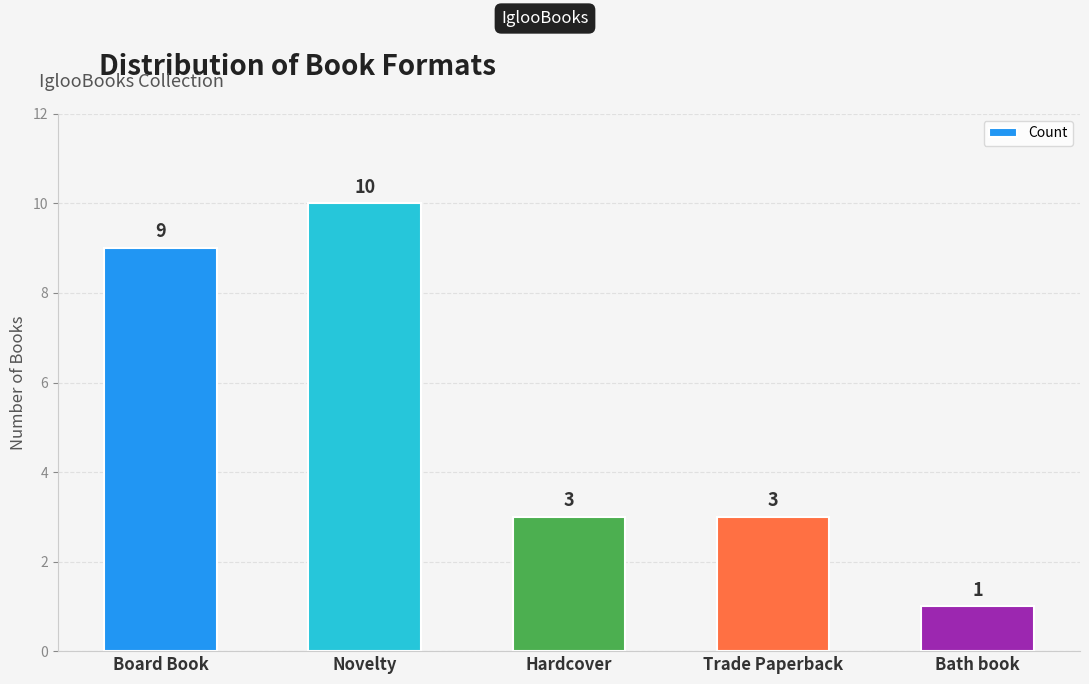

The value at Trade Paperback is 3. True or false?

True